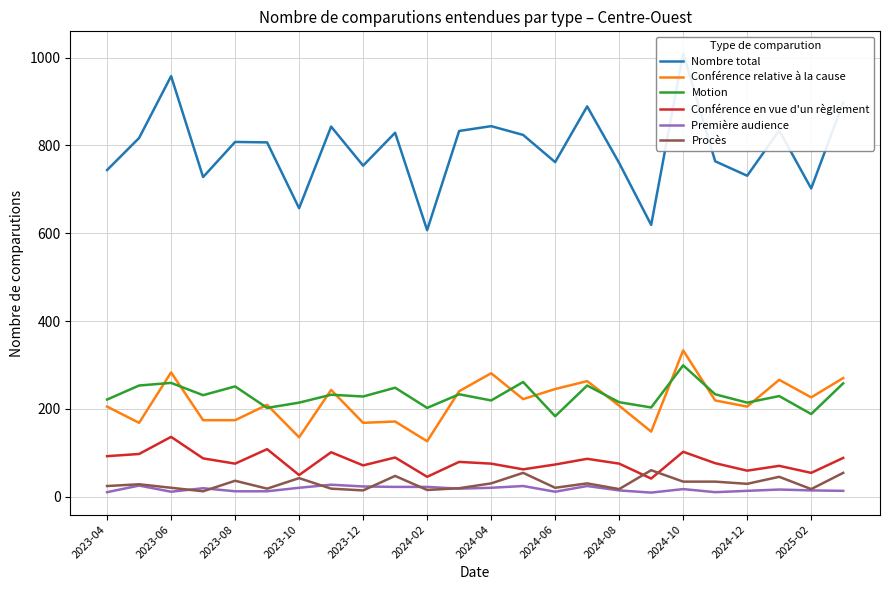

The Motion series shows 261 at 13. True or false?

True